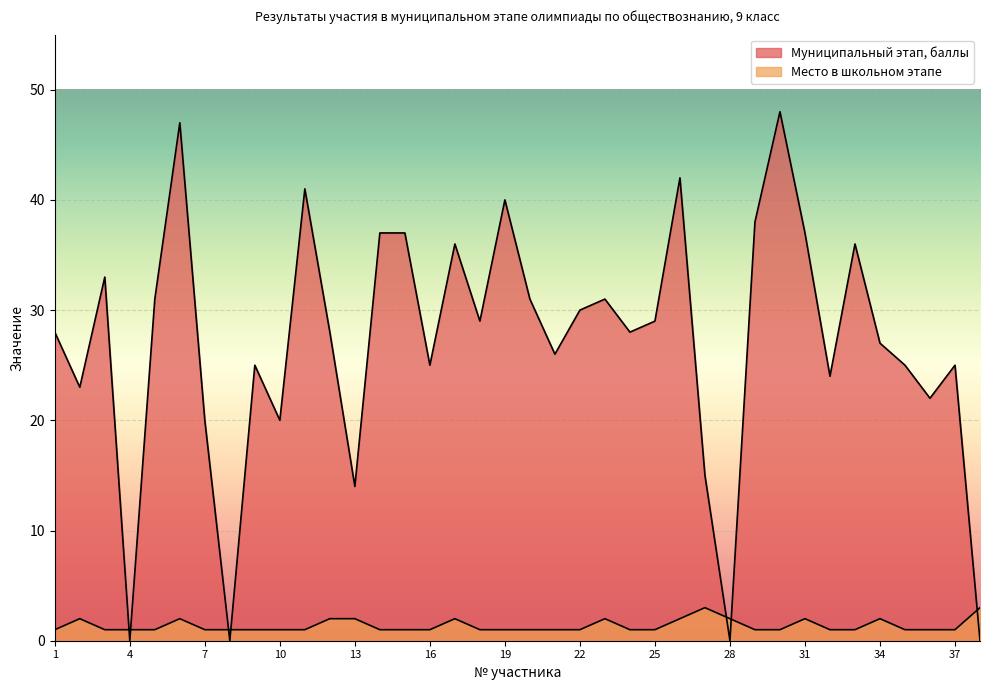

Is it true that Муниципальный этап, баллы equals 49 at 18?

False